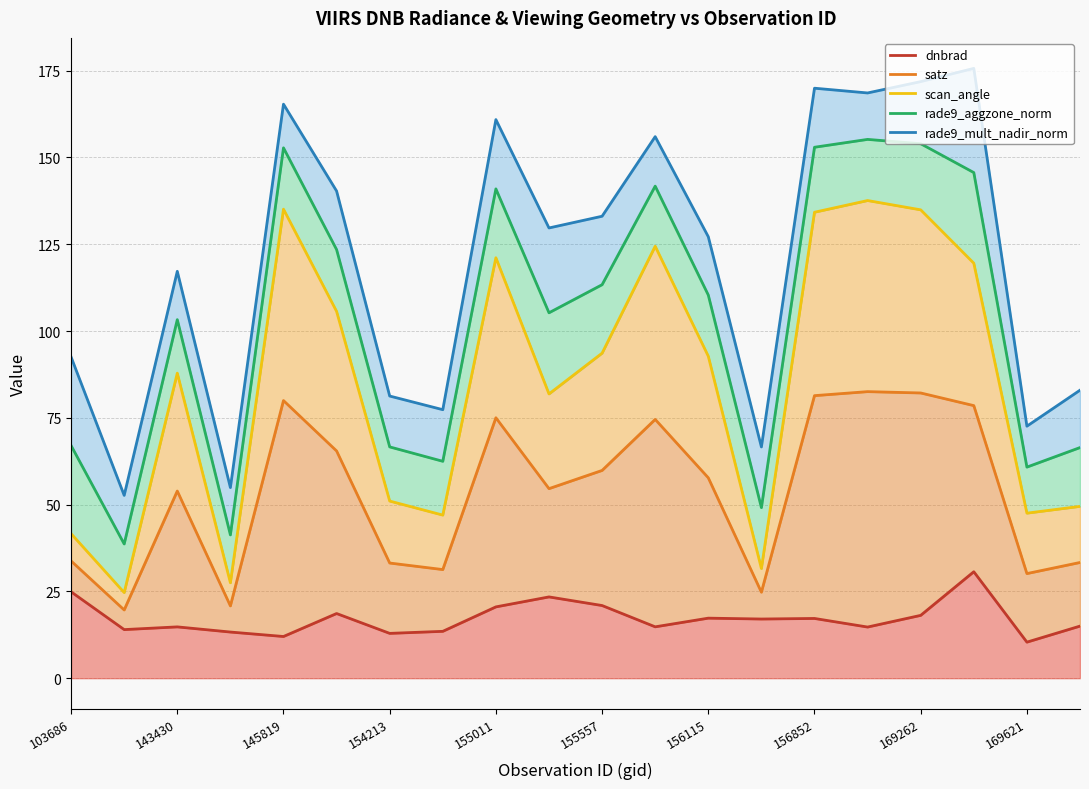

What is the spread (max minus min) of values at 13?

49.6